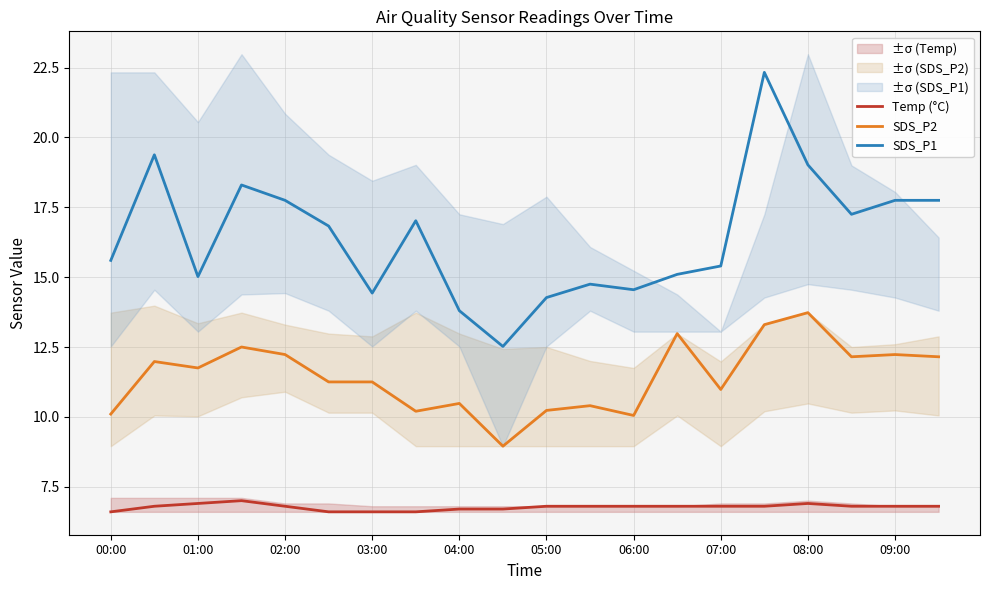

What is the minimum value for Temp (°C)?

6.6